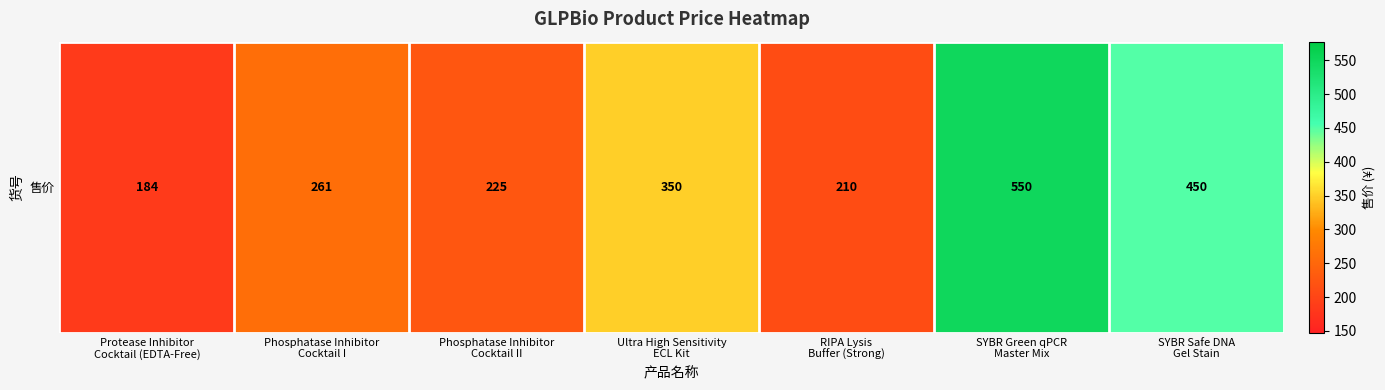

What is the difference between the maximum and minimum values?

366